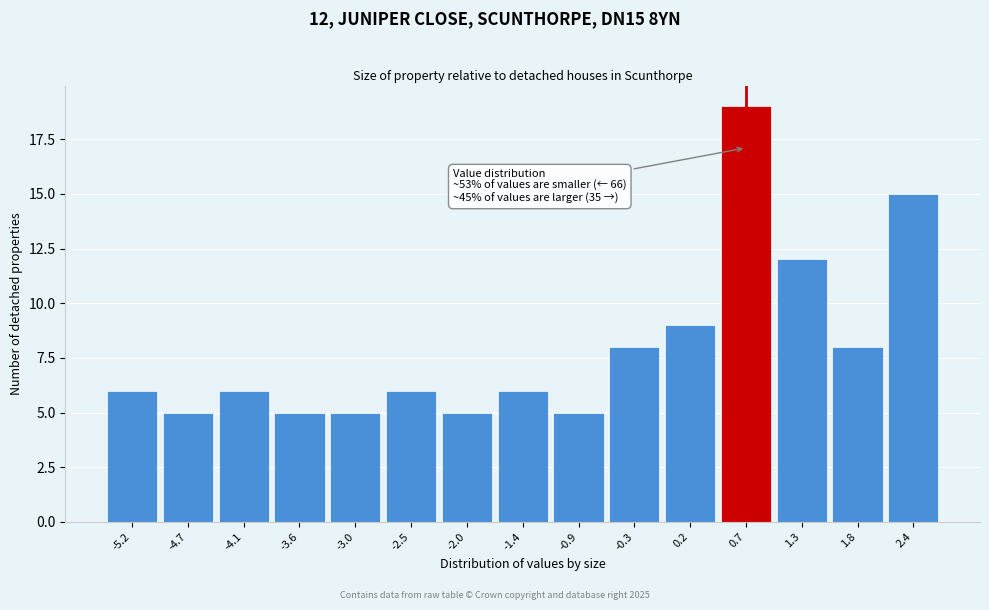

Reading right to left, transcribe all the data shown in this chart.

2.4=15	1.8=8	1.3=12	0.7=19	0.2=9	-0.3=8	-0.9=5	-1.4=6	-2.0=5	-2.5=6	-3.0=5	-3.6=5	-4.1=6	-4.7=5	-5.2=6